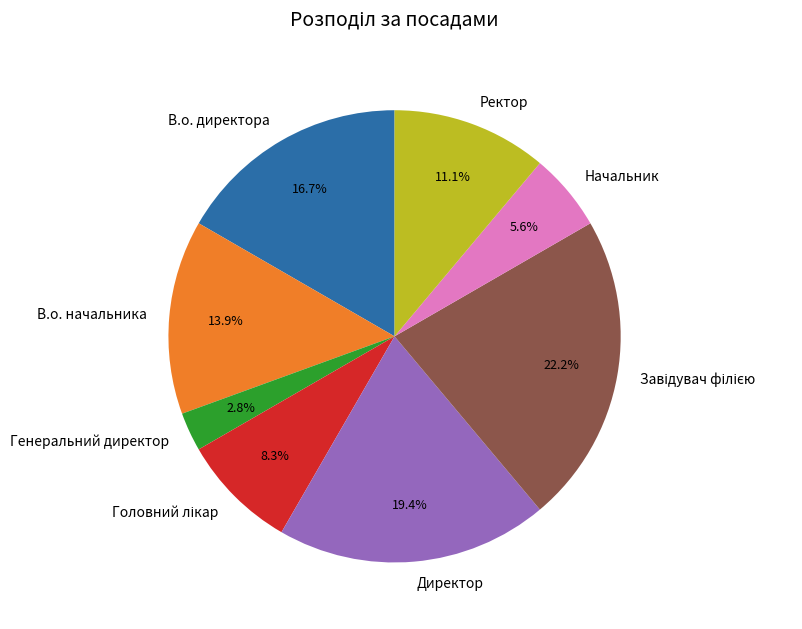

What percentage do Начальник and Ректор together represent?

16.7%